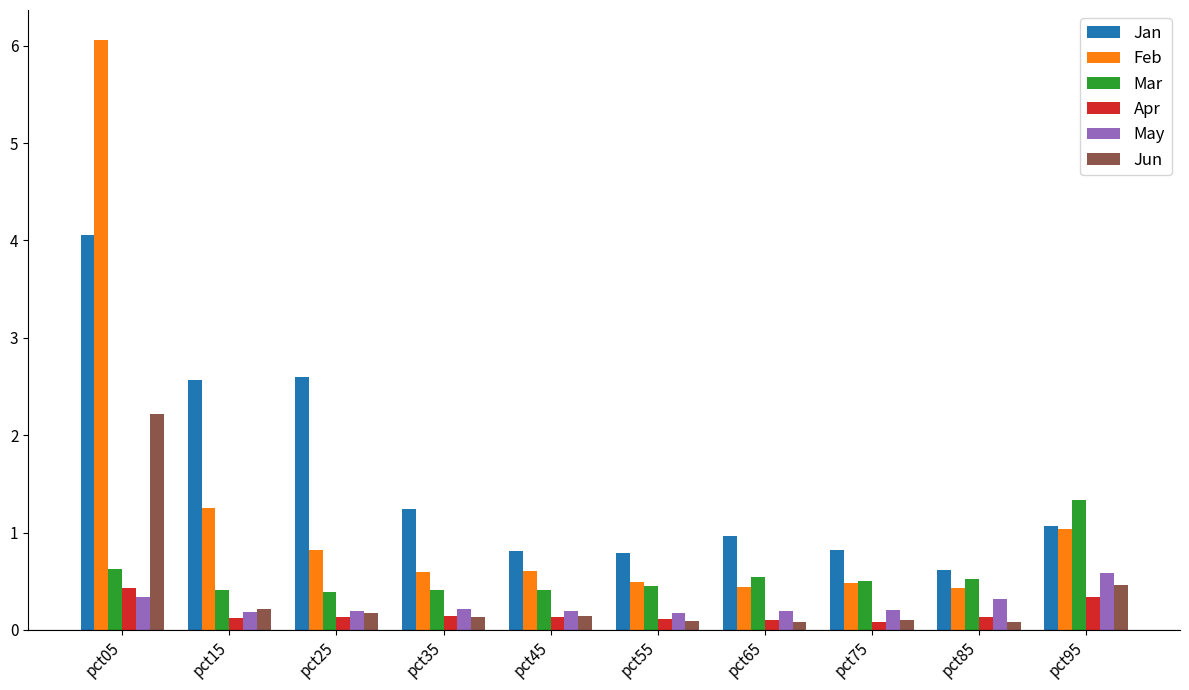

What are all the series names shown in the legend?

Jan, Feb, Mar, Apr, May, Jun